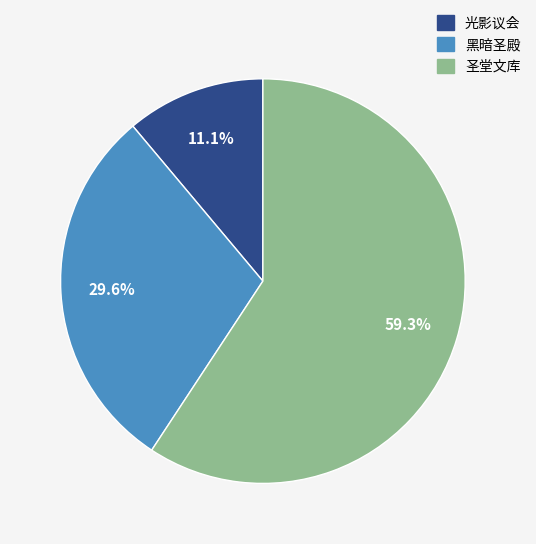

What is the smallest slice in the pie chart?

光影议会